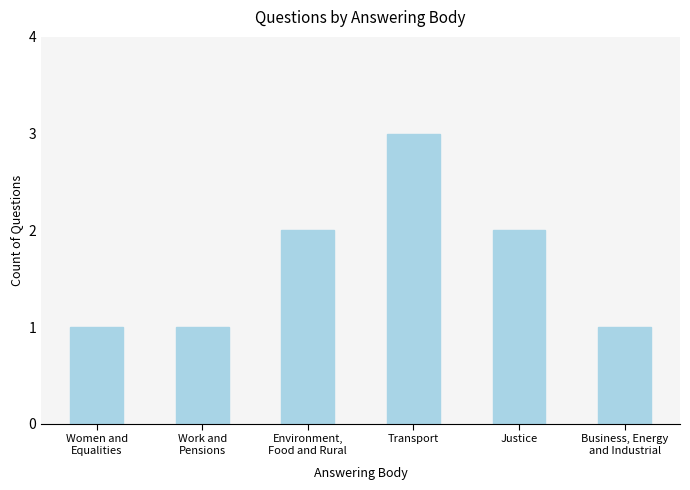

How many series are shown in this chart?

1